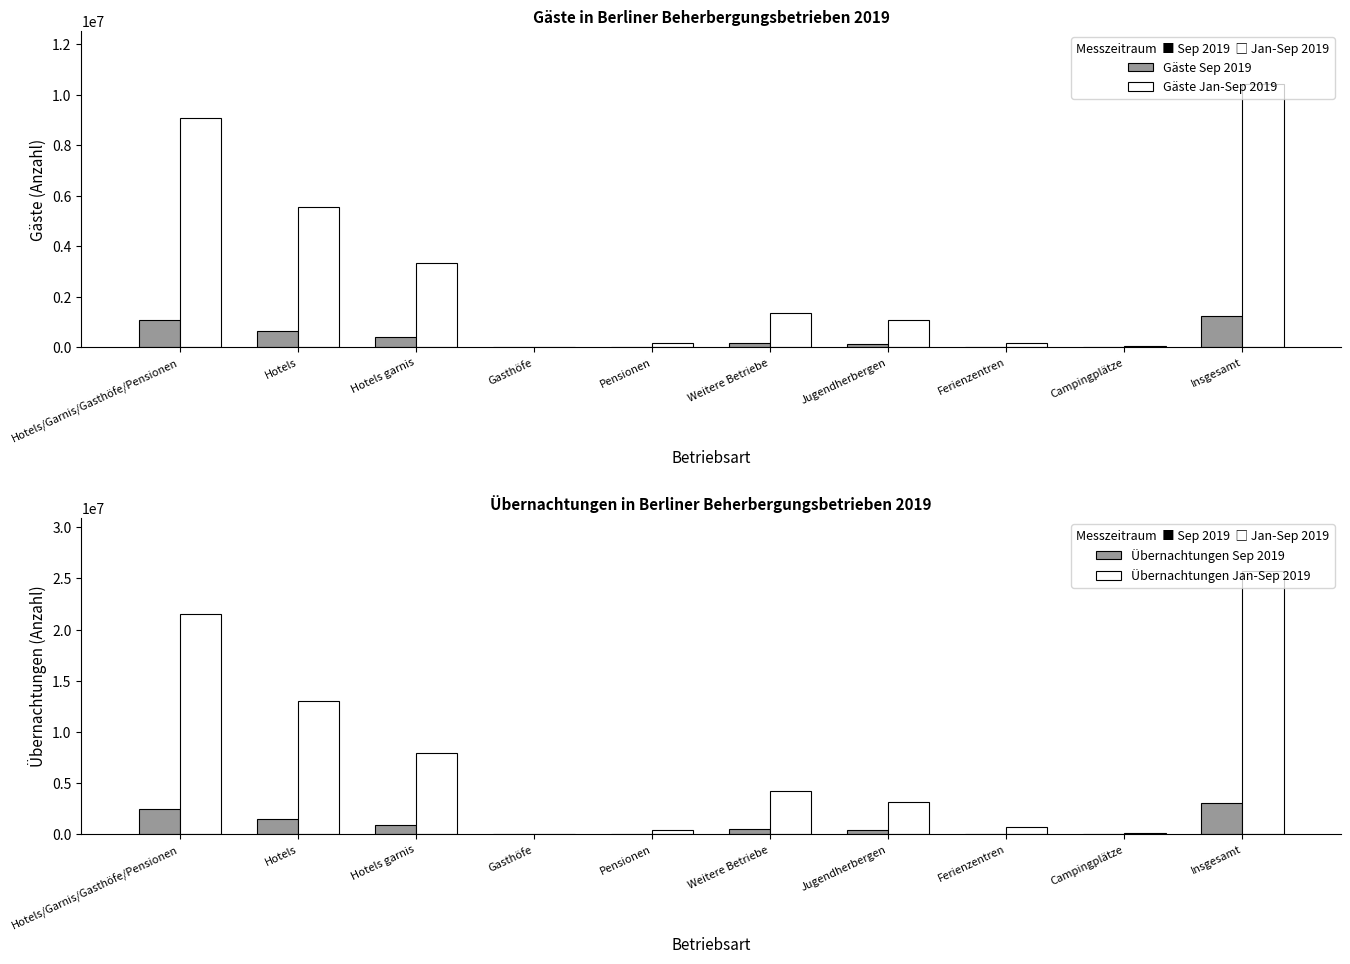

At which label does Gäste Jan-Sep 2019 reach its peak?

Insgesamt